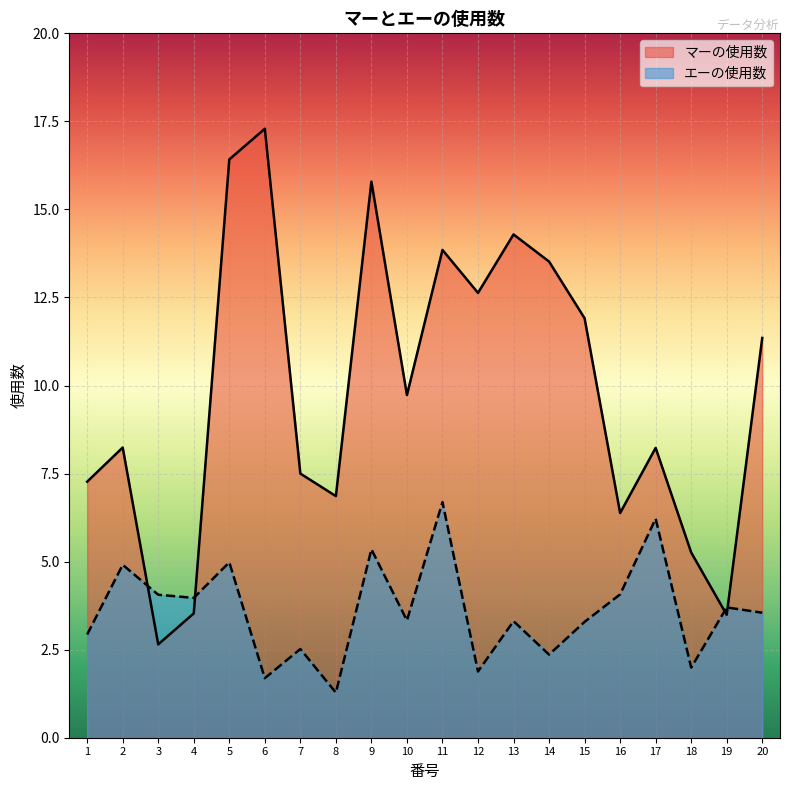

What are all the series names shown in the legend?

マーの使用数, エーの使用数